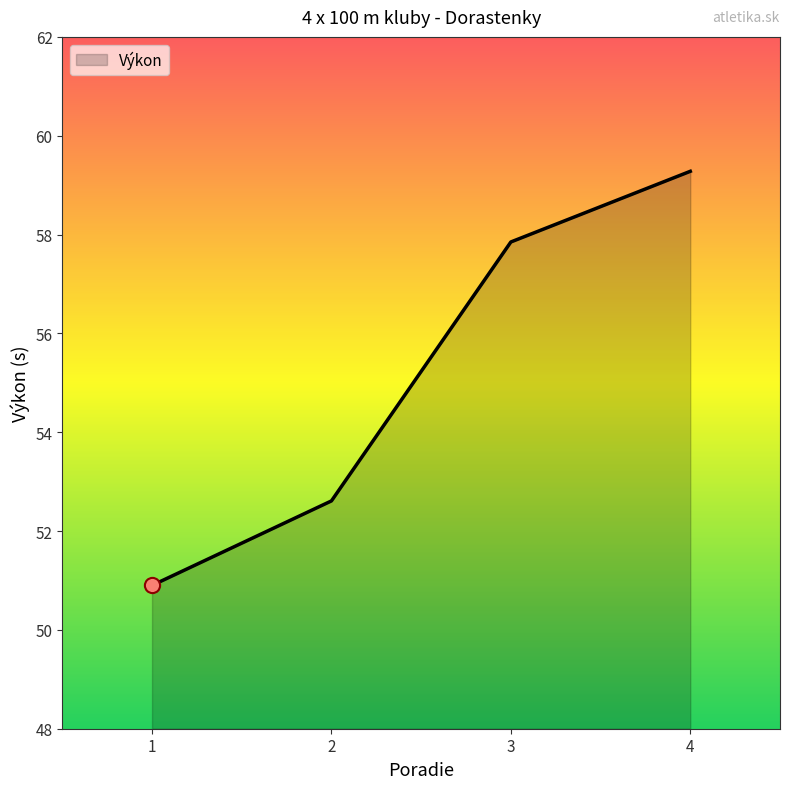

What is the change in value from 3 to 4?

+1.4